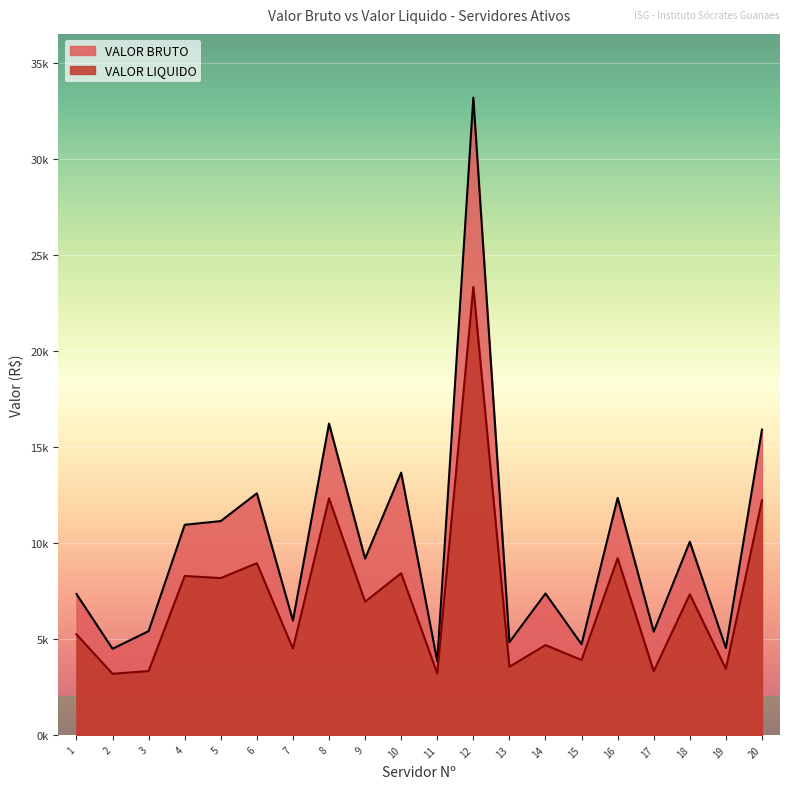

Read the VALOR LIQUIDO value at 19.

3441.7